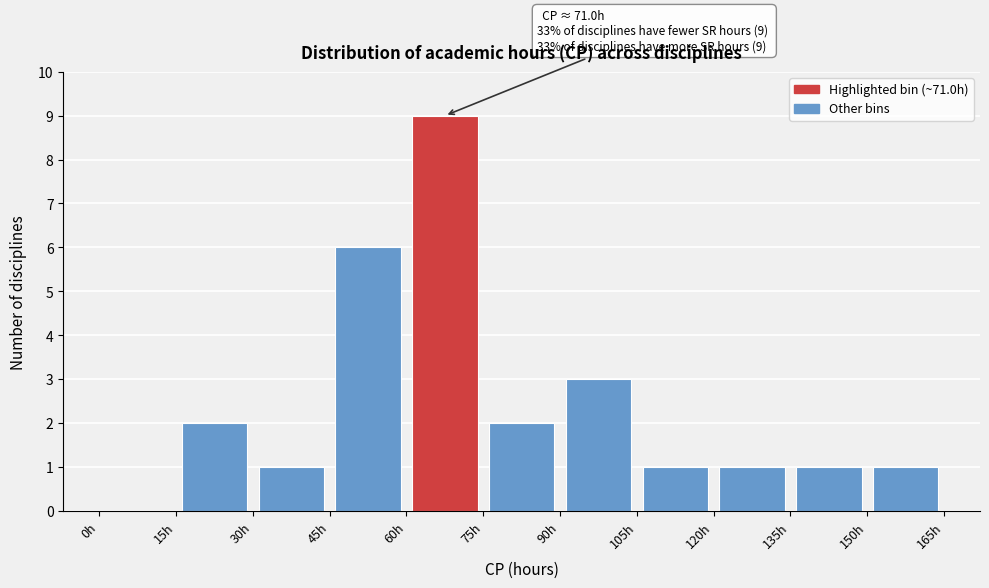

Which range on the x-axis has the tallest bar?

60 to 75